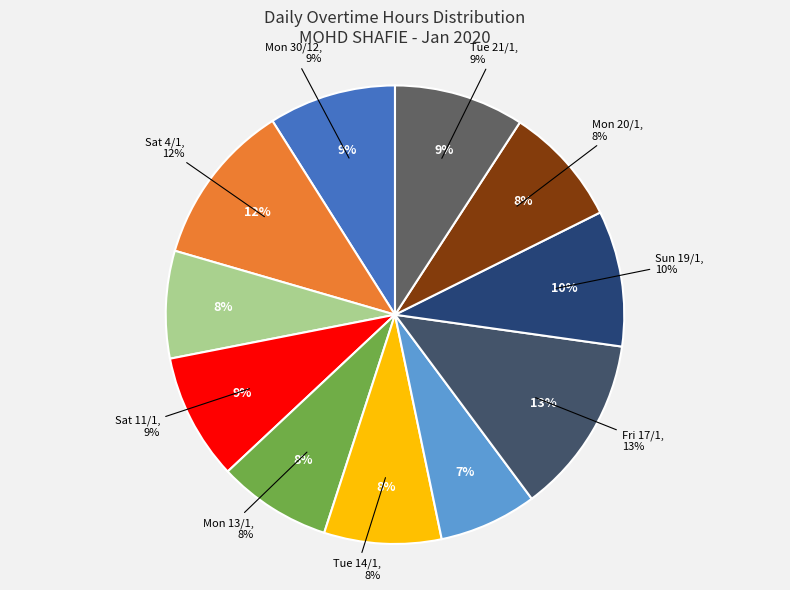

Does Sat 11/1 account for over 50% of the chart?

No